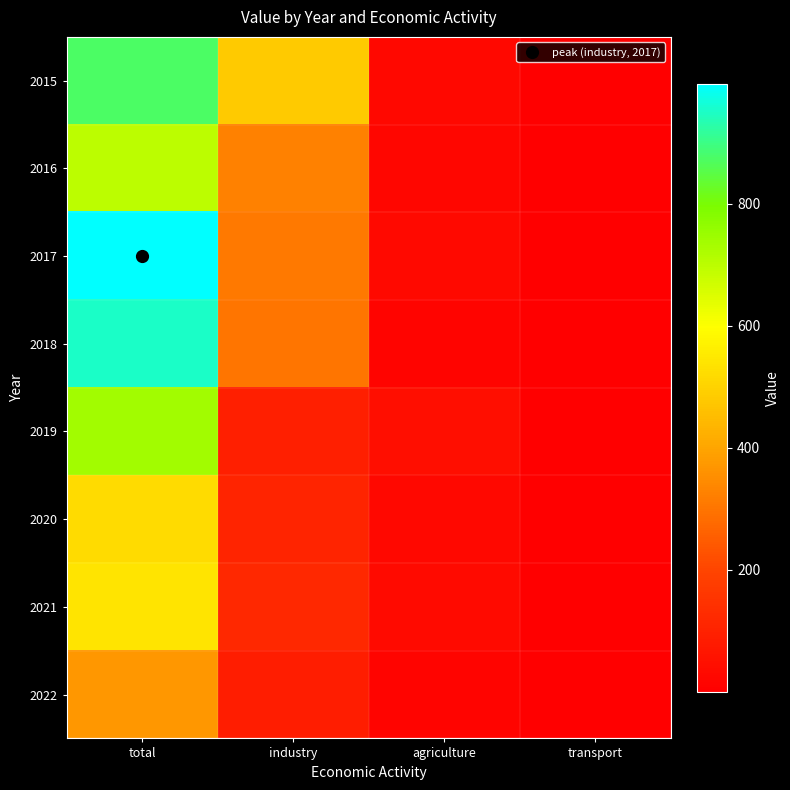

How many distinct data groups are displayed?

8